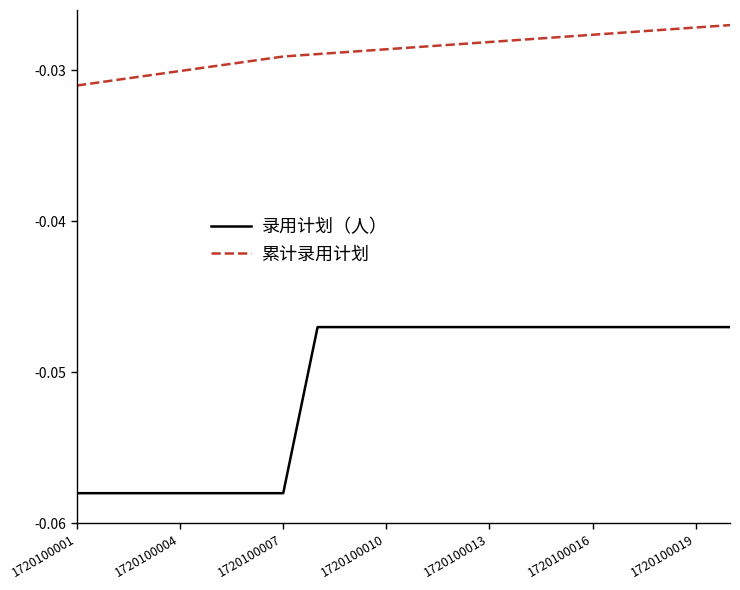

Rank the series by their average value, from highest to lowest.

累计录用计划, 录用计划（人）